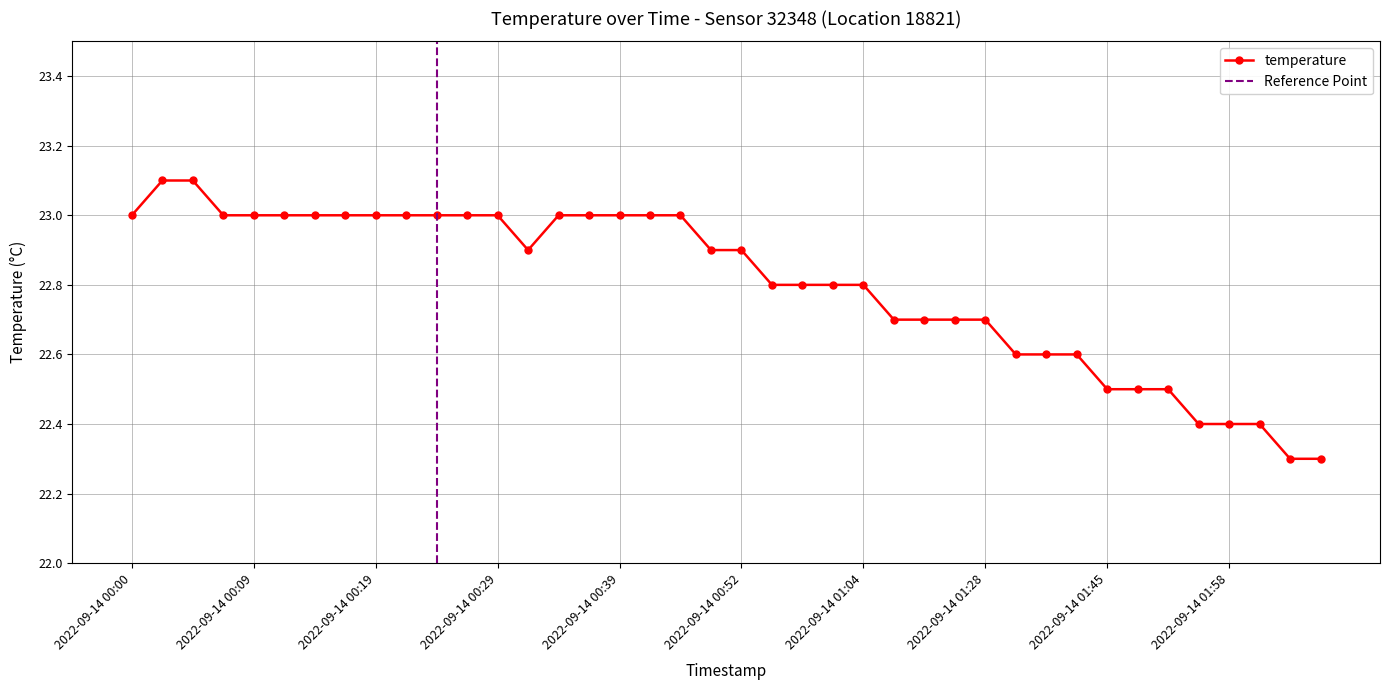

What is the greatest value displayed?

23.1